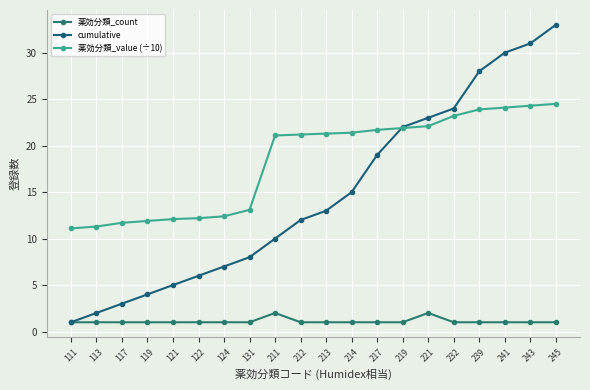

Reading right to left, list all the values displayed in this chart.

薬効分類_count: 1.0	1.0	1.0	1.0	1.0	2.0	1.0	1.0	1.0	1.0	1.0	2.0	1.0	1.0	1.0	1.0	1.0	1.0	1.0	1.0
cumulative: 33.0	31.0	30.0	28.0	24.0	23.0	22.0	19.0	15.0	13.0	12.0	10.0	8.0	7.0	6.0	5.0	4.0	3.0	2.0	1.0
薬効分類_value (÷10): 24.5	24.3	24.1	23.9	23.2	22.1	21.9	21.7	21.4	21.3	21.2	21.1	13.1	12.4	12.2	12.1	11.9	11.7	11.3	11.1